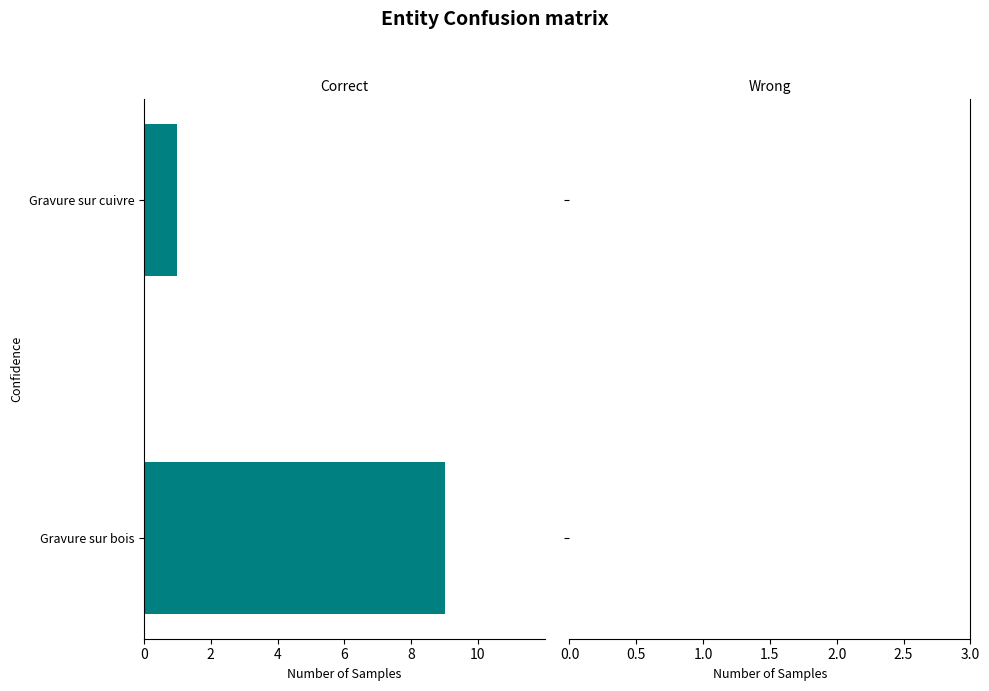

Does the chart contain stacked bars?

No